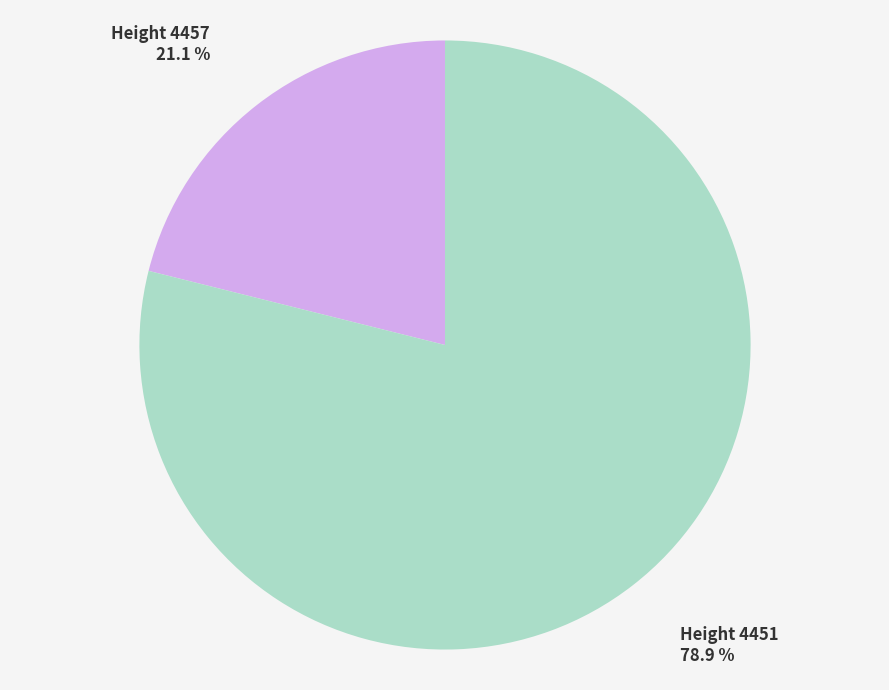

Is there a majority slice in this chart?

Yes